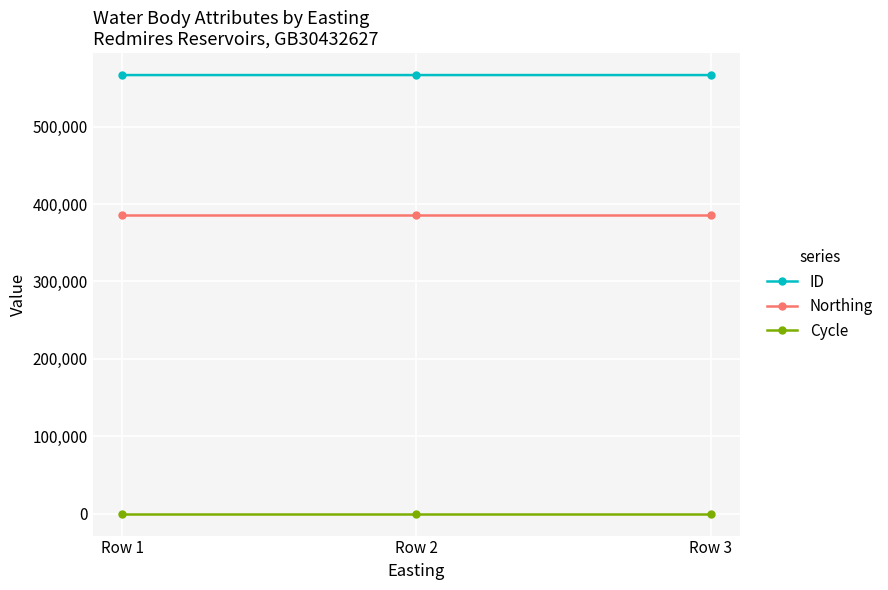

What is the maximum value for ID?

566585